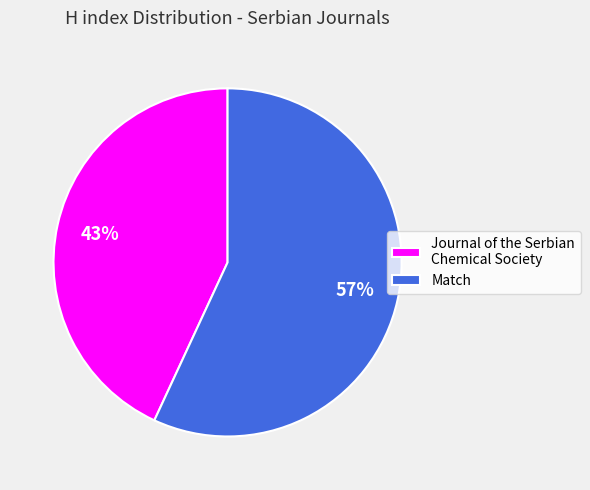

Combined, do Journal of the Serbian Chemical Society and Match account for over 50%?

Yes